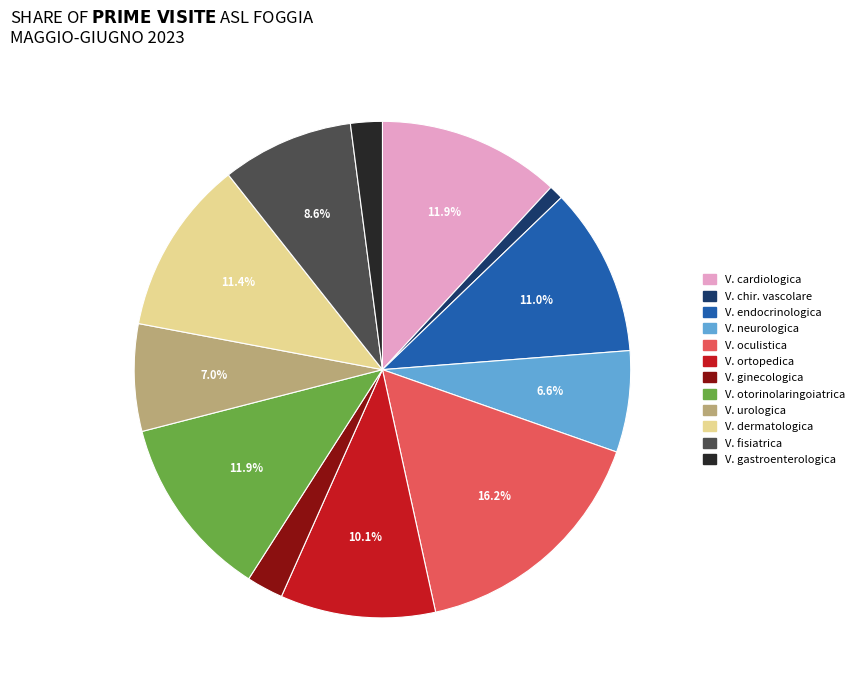

Count the number of slices in the pie.

12